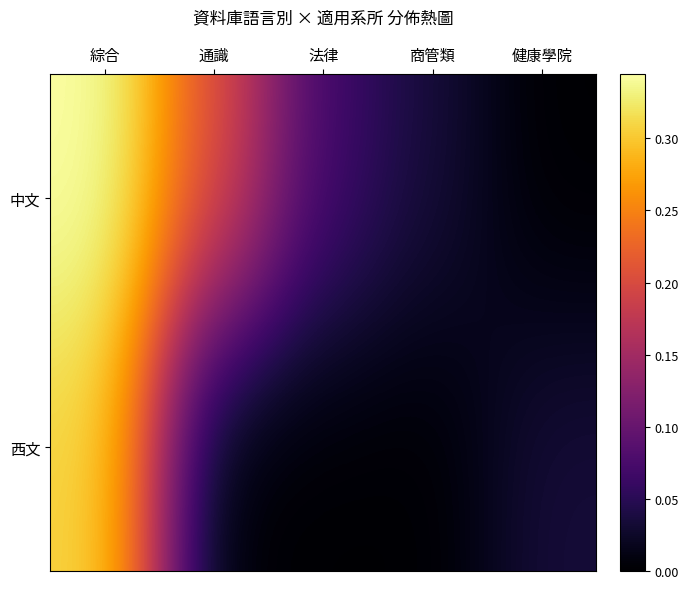

Reading left to right, transcribe all the data shown in this chart.

中文: 綜合=0.3	通識=0.2	法律=0.1	商管類=0.0	健康學院=0.0
西文: 綜合=0.3	通識=0.0	法律=0.0	商管類=0.0	健康學院=0.0